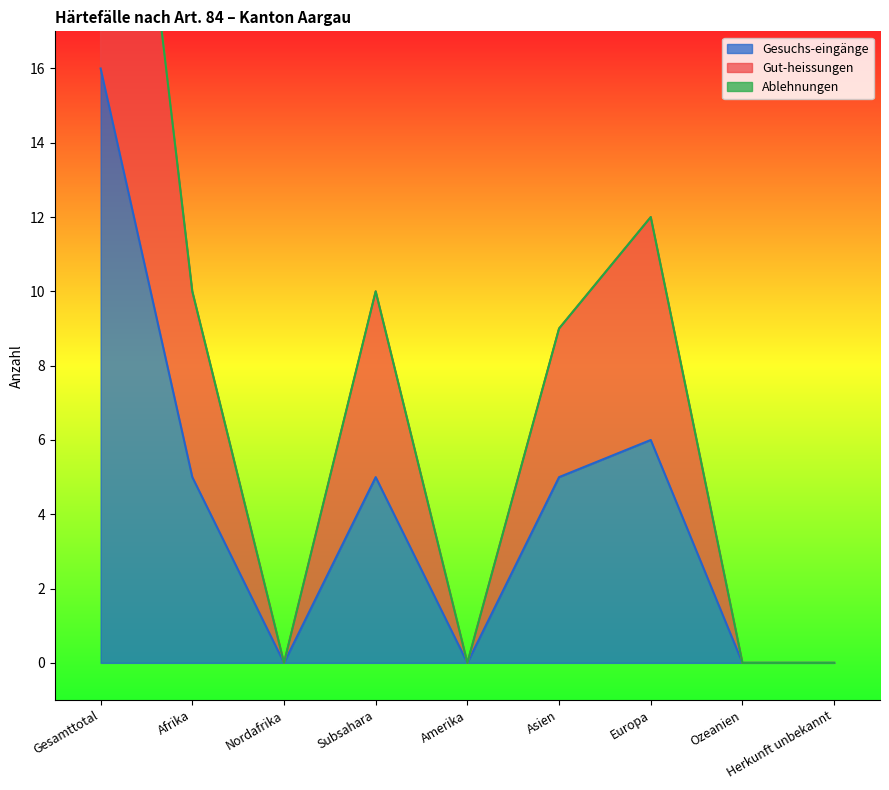

Where is the first local maximum for Gesuchs-eingänge?

Subsahara